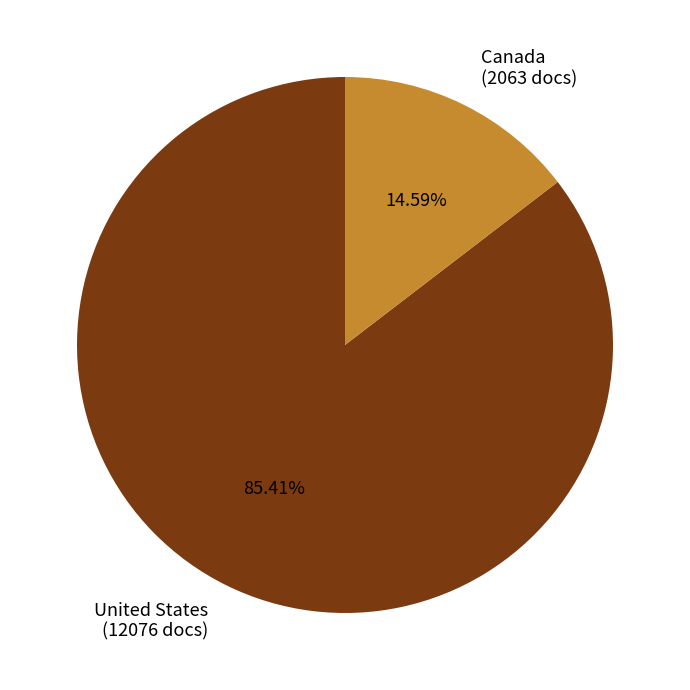

Does Canada account for over 50% of the chart?

No